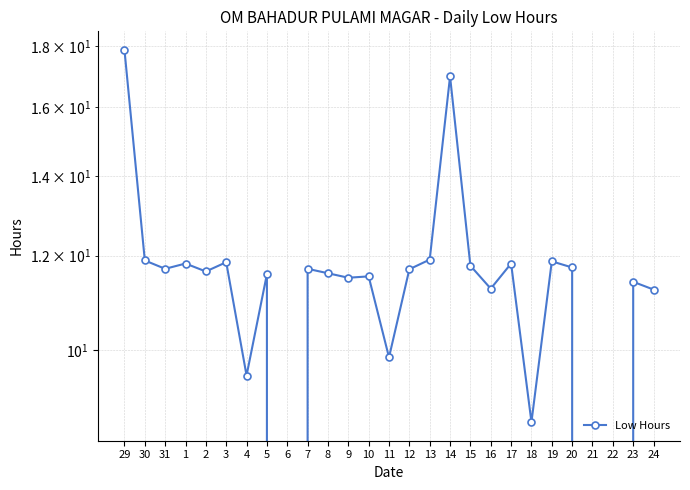

What is the label of the 13th point from the left?

10